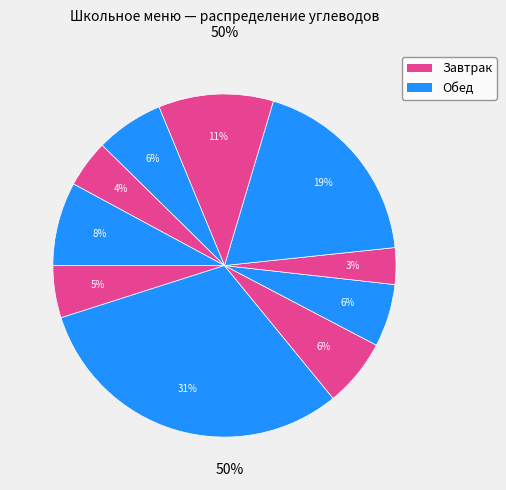

Count the number of slices in the pie.

10